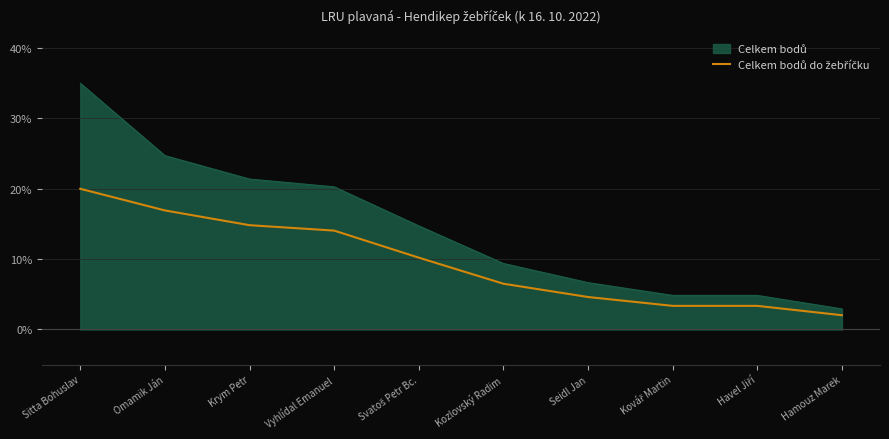

Reading right to left, extract all data points from this chart.

2.0	3.4	3.4	4.6	6.5	10.2	14.1	14.8	16.9	20.0